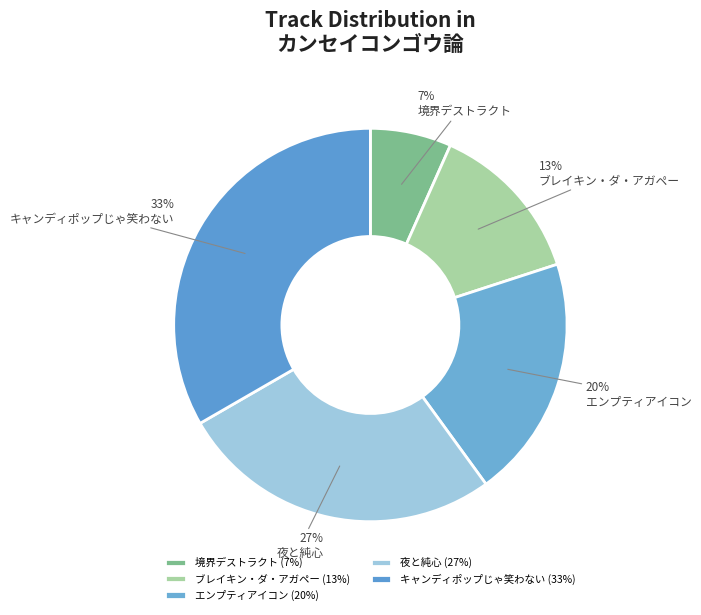

The エンプティアイコン slice represents 20% of the pie. True or false?

True